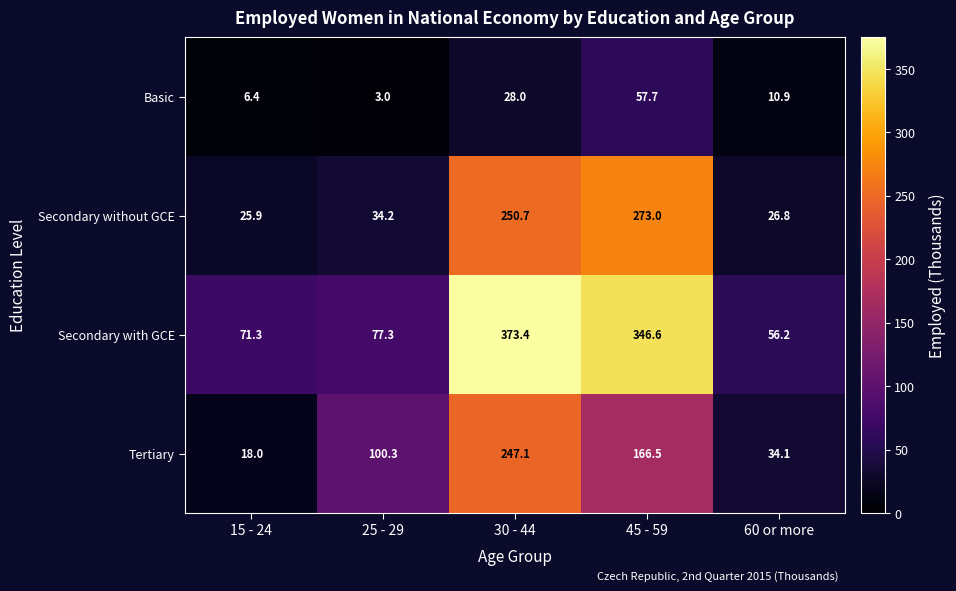

How many distinct data groups are displayed?

4